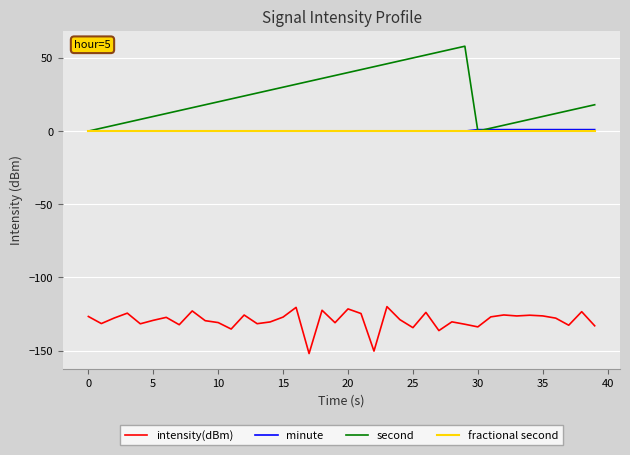

Which series has the largest total across all categories?

second